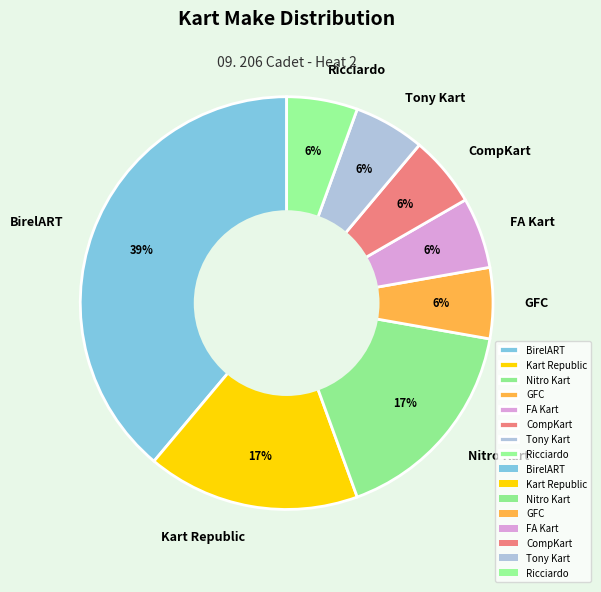

Combined, do Ricciardo and Kart Republic account for over 50%?

No